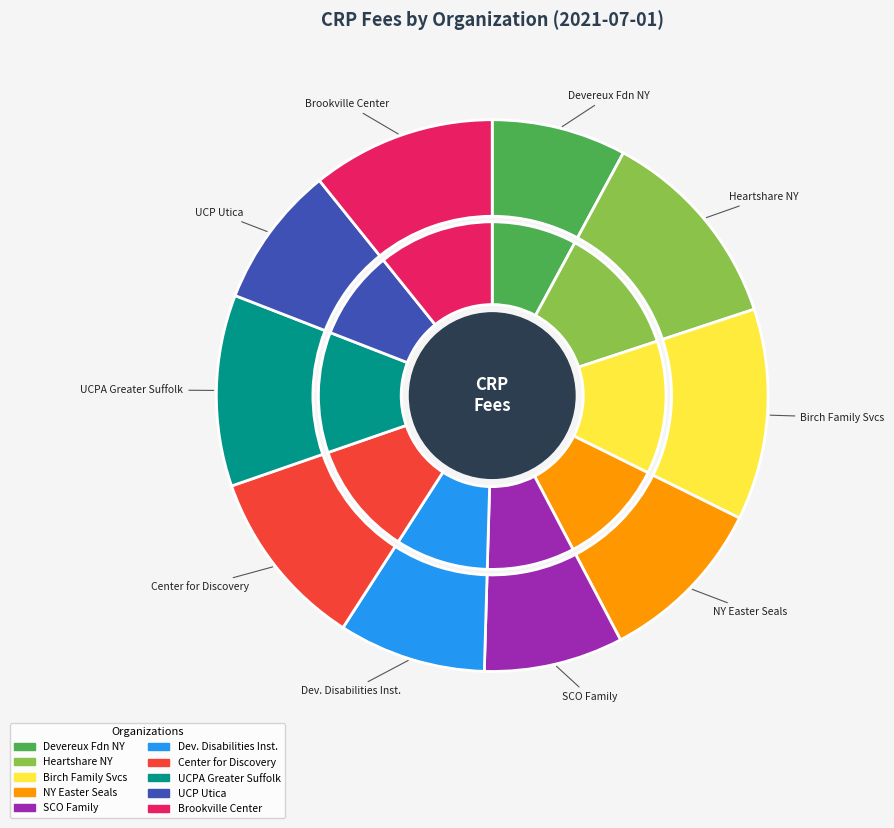

To the nearest percent, what is the difference between the largest and smallest slice percentages?

5%